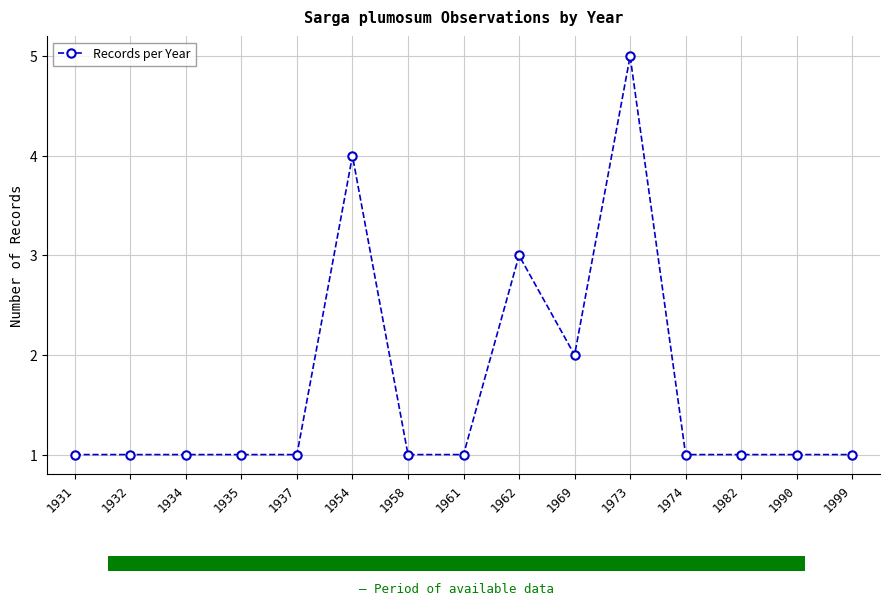

Rank the categories by value from highest to lowest.

1973, 1954, 1962, 1969, 1931, 1932, 1934, 1935, 1937, 1958, 1961, 1974, 1982, 1990, 1999